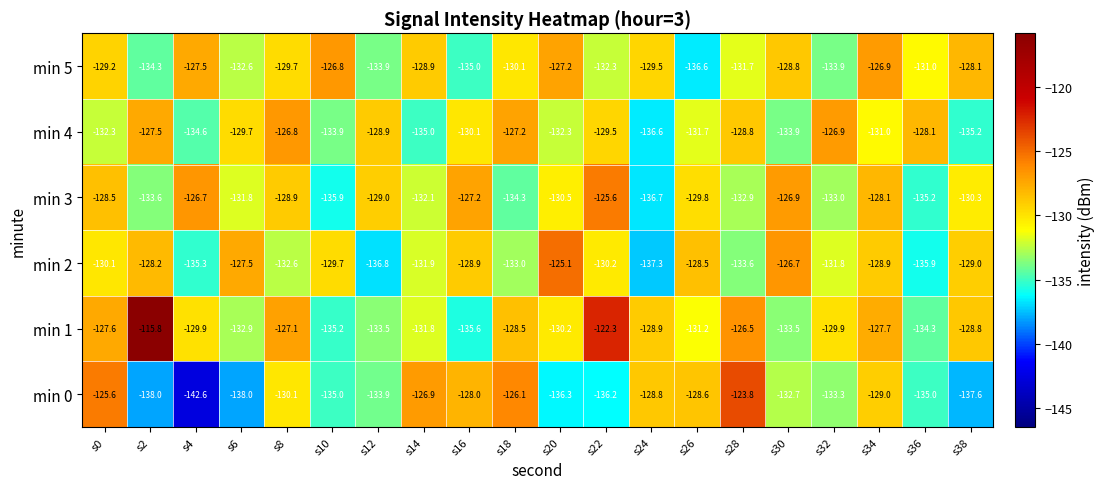

Where is min 1 nearest to the value -125?

s28